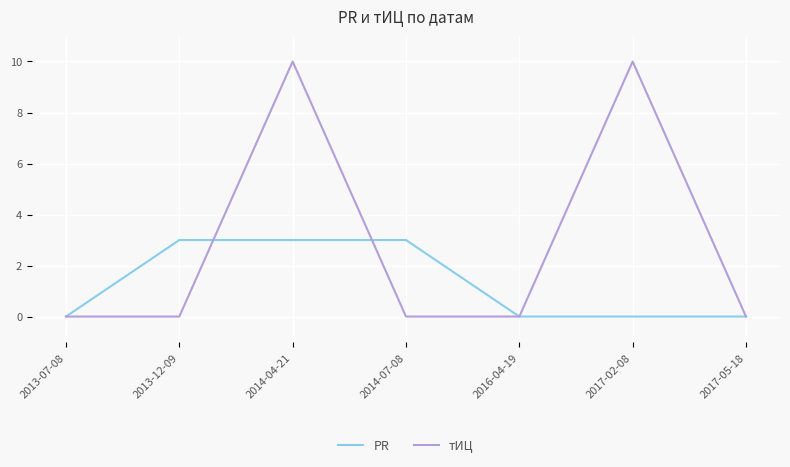

Which series has the widest spread of values?

тИЦ